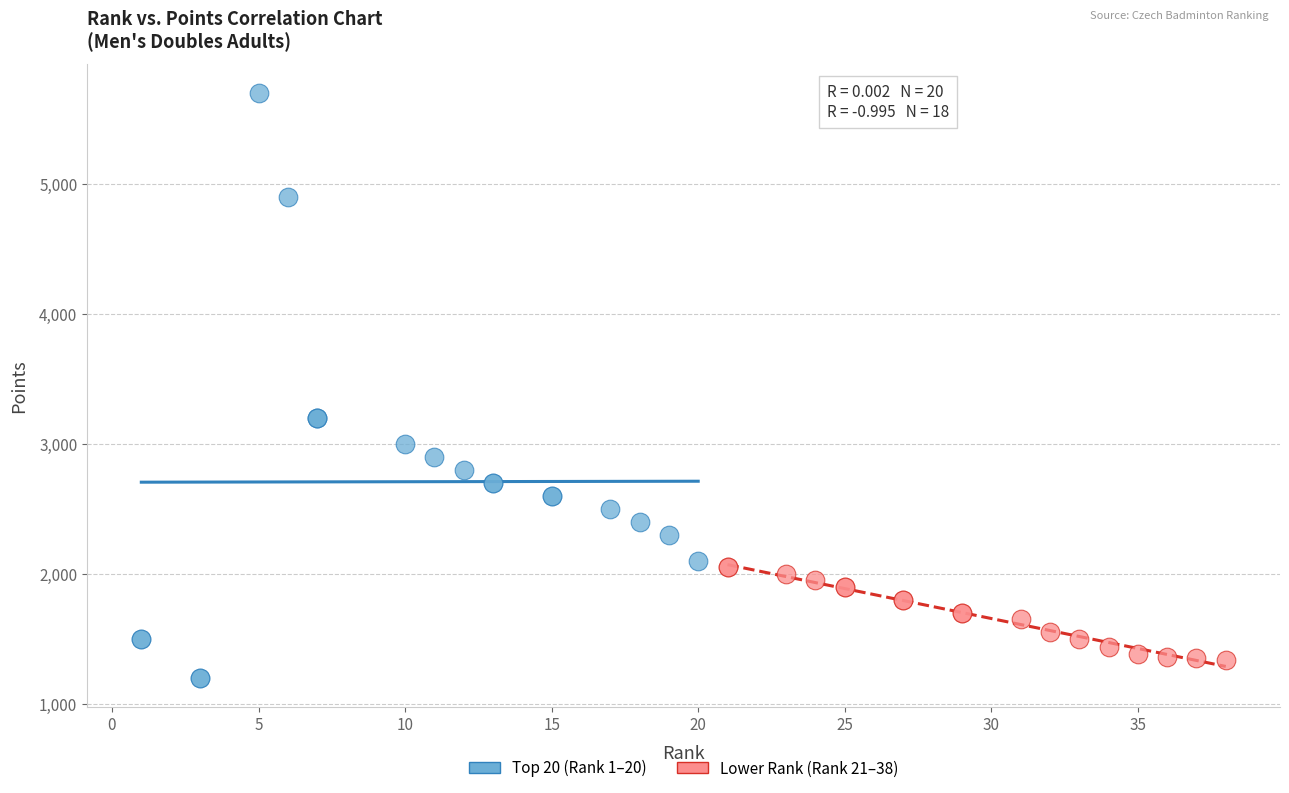

Which series has the largest Y range (max minus min)?

Top 20 (Rank 1–20)